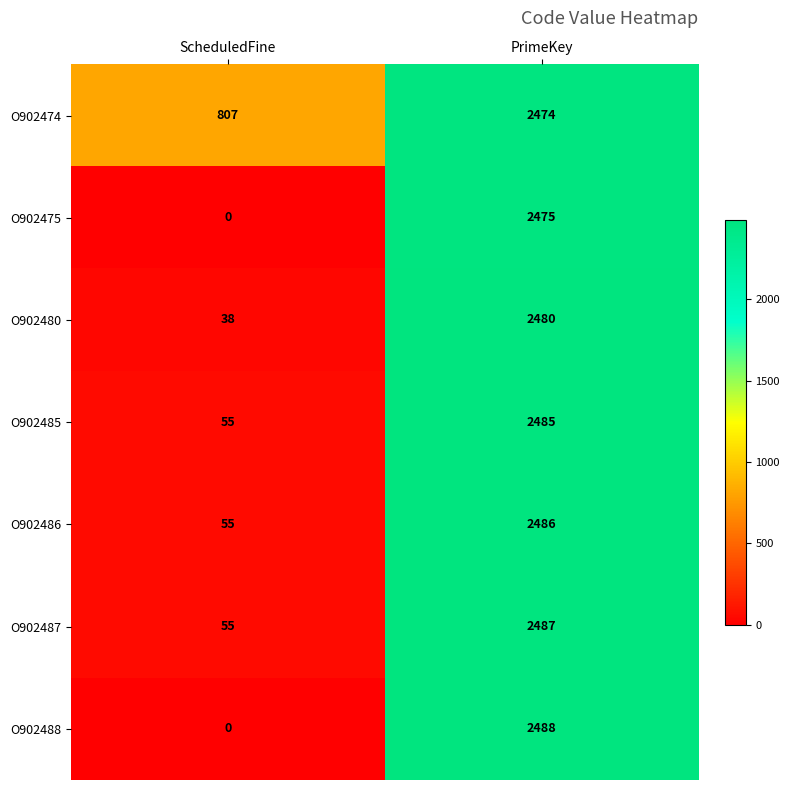

Between ScheduledFine and PrimeKey, which series saw the biggest shift?

O902488